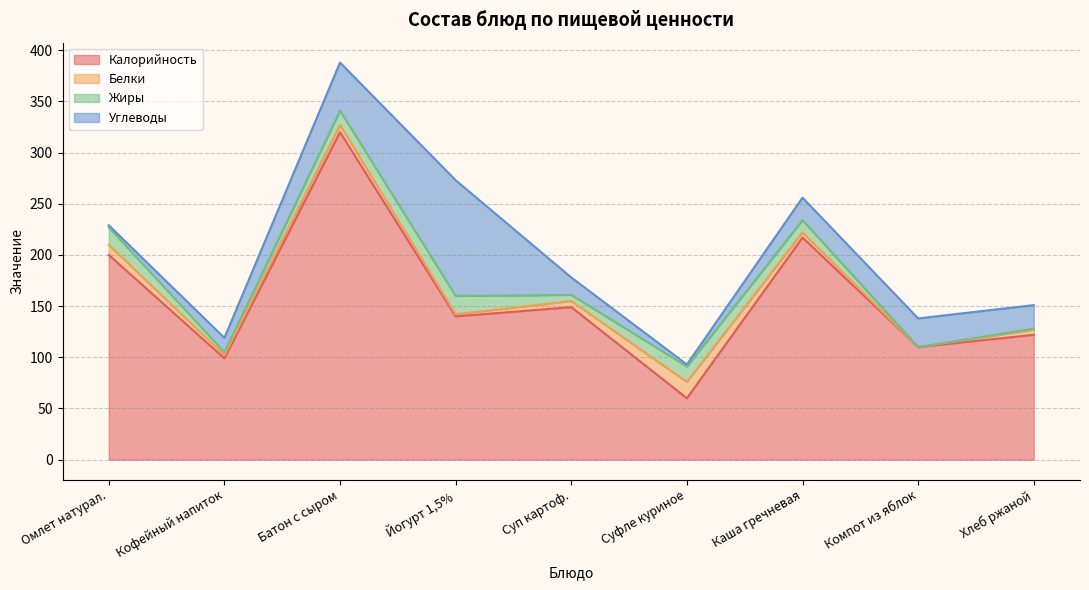

List the labels in order of Белки value, smallest first.

Компот из яблок, Йогурт 1,5%, Кофейный напиток, Каша гречневая, Хлеб ржаной, Суп картоф., Батон с сыром, Омлет натурал., Суфле куриное